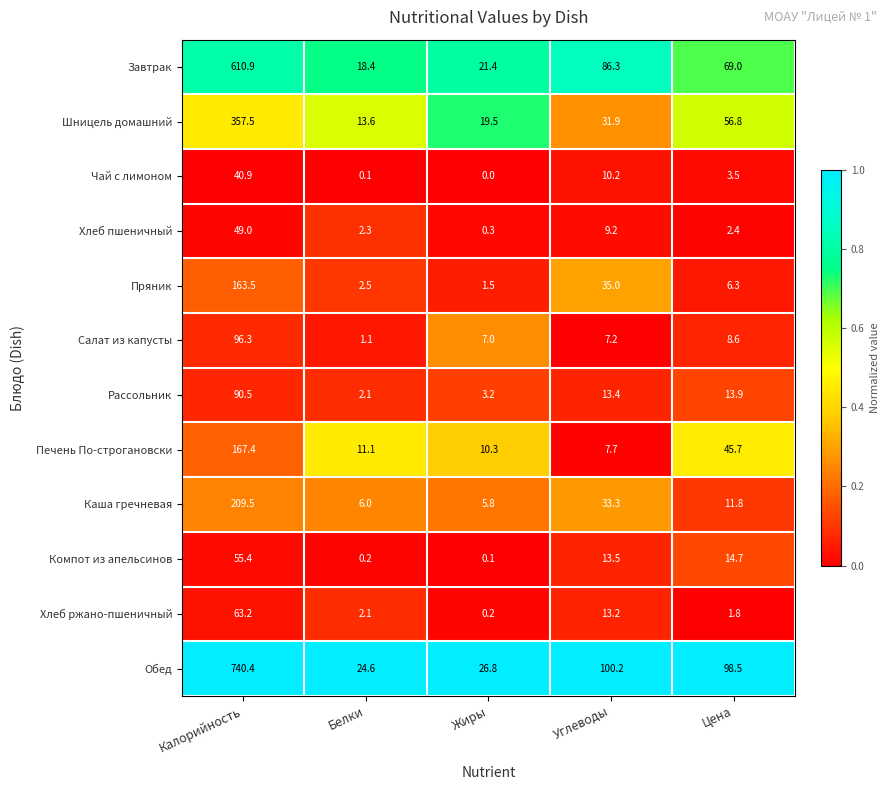

How many values in the Шницель домашний series exceed 31?

3